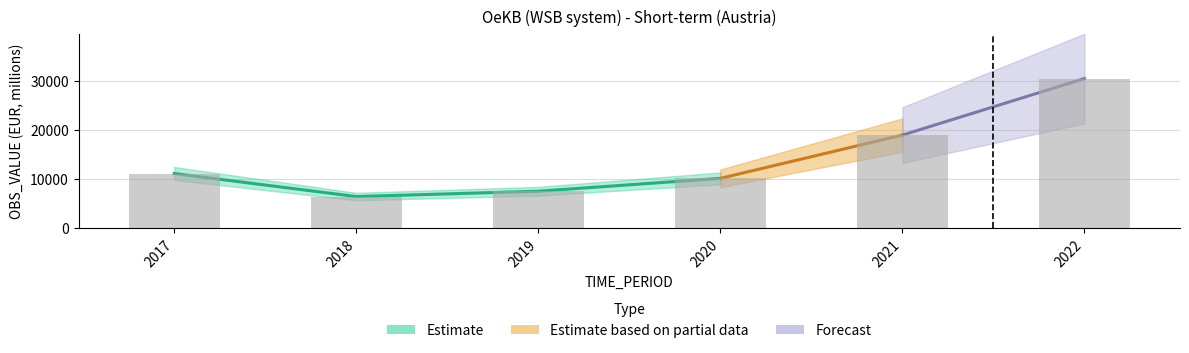

Read the value at 2019.

7471